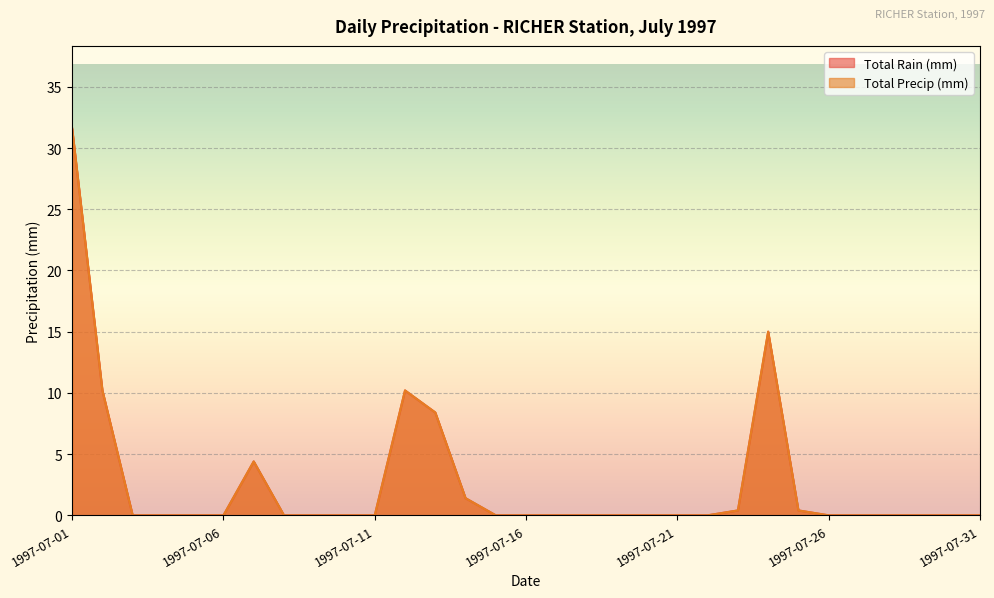

Is it true that Total Rain (mm) equals 0.0 at 1997-07-03?

True